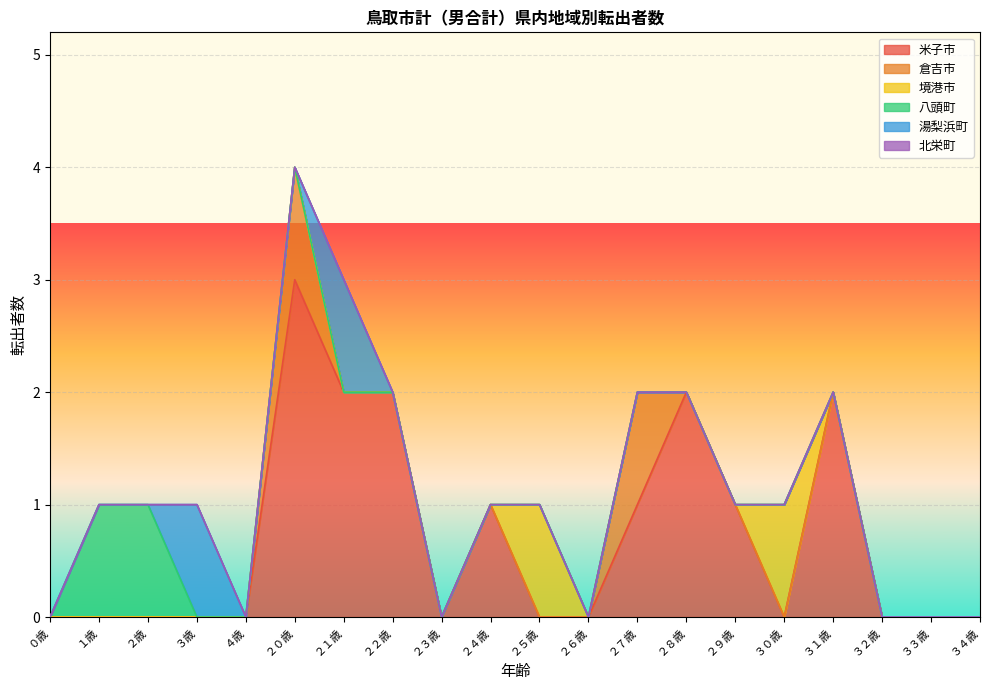

Which series has the widest spread of values?

米子市